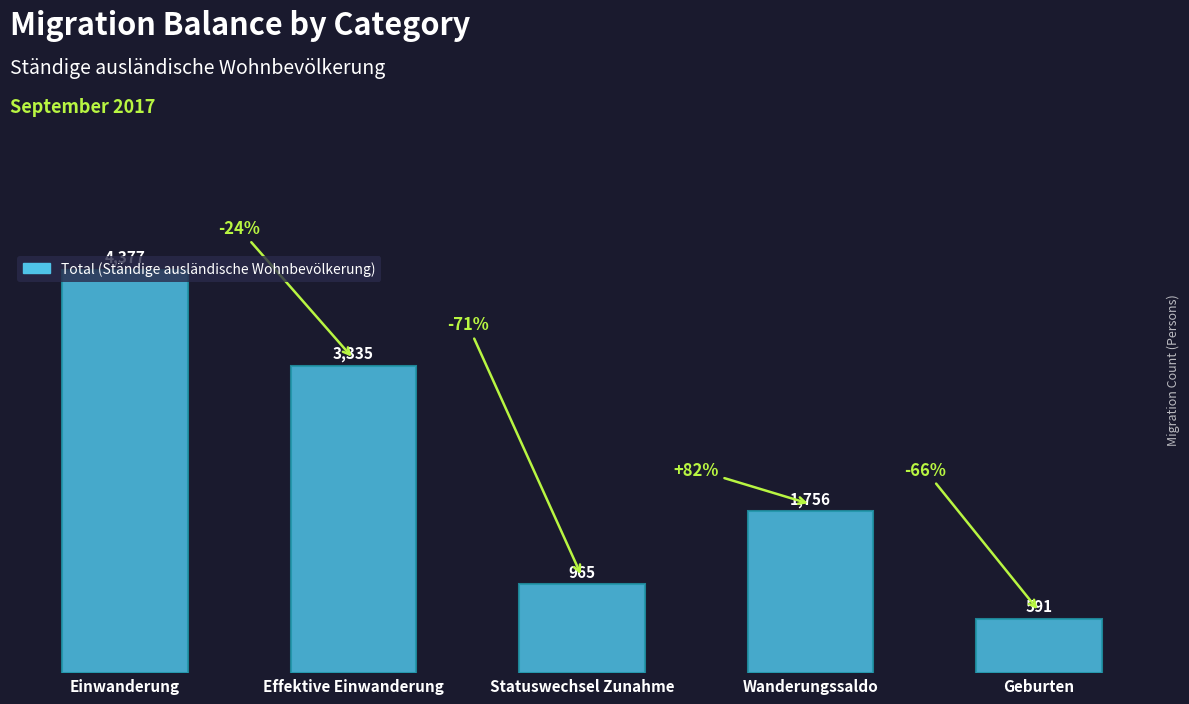

List the labels in order of value, largest first.

Einwanderung, Effektive Einwanderung, Wanderungssaldo, Statuswechsel Zunahme, Geburten